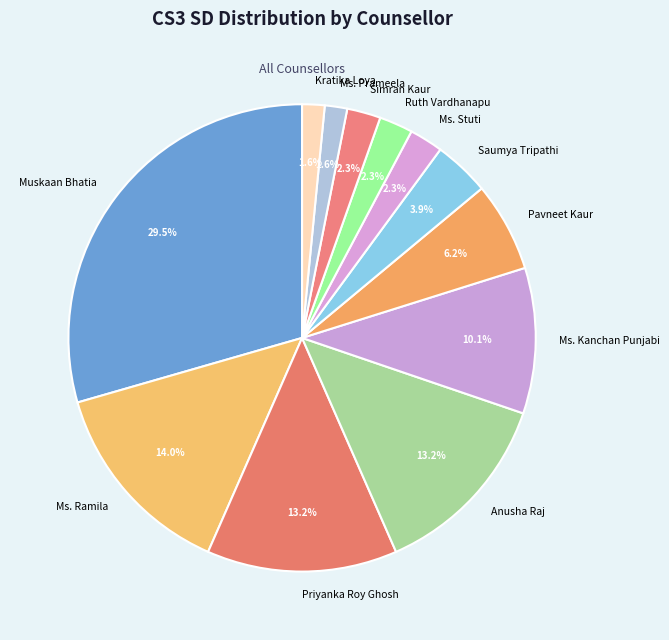

To the nearest percent, what is the difference between the largest and smallest slice percentages?

28%